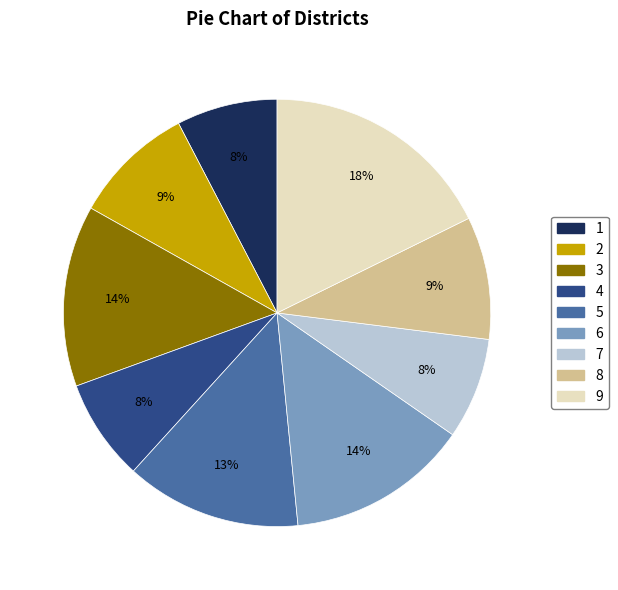

Is it true that 1 is 1% of the pie?

False